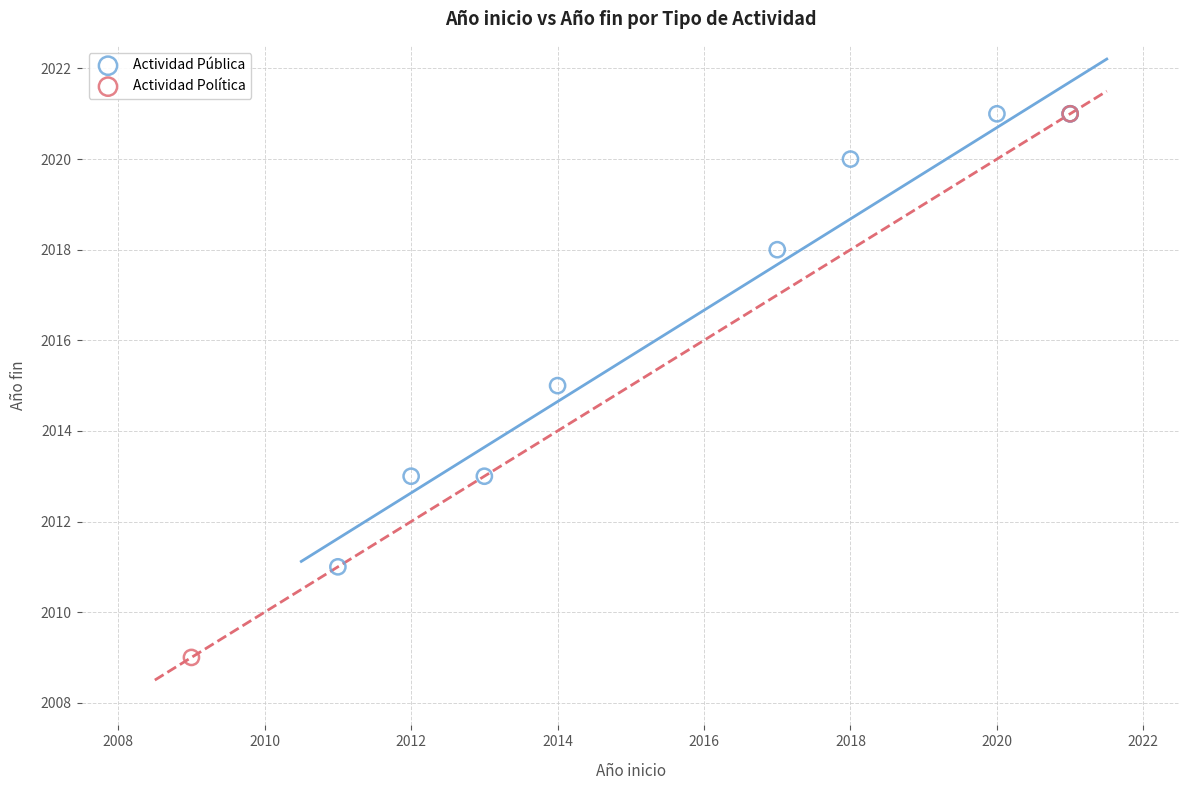

What are all the series names shown in the legend?

Actividad Pública, Actividad Política